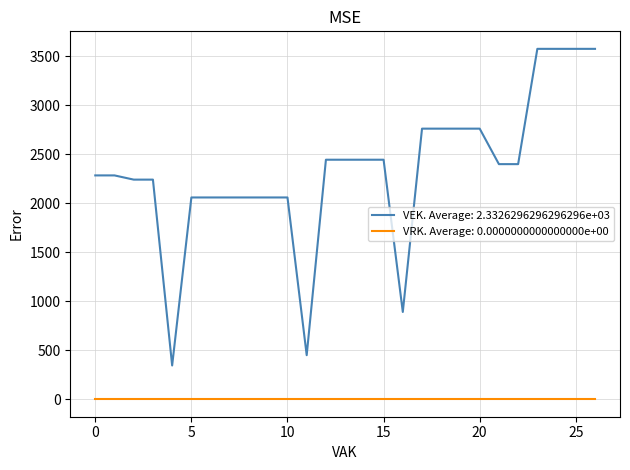

Which series has the largest total across all categories?

VEK. Average: 2.3326296296296296e+03